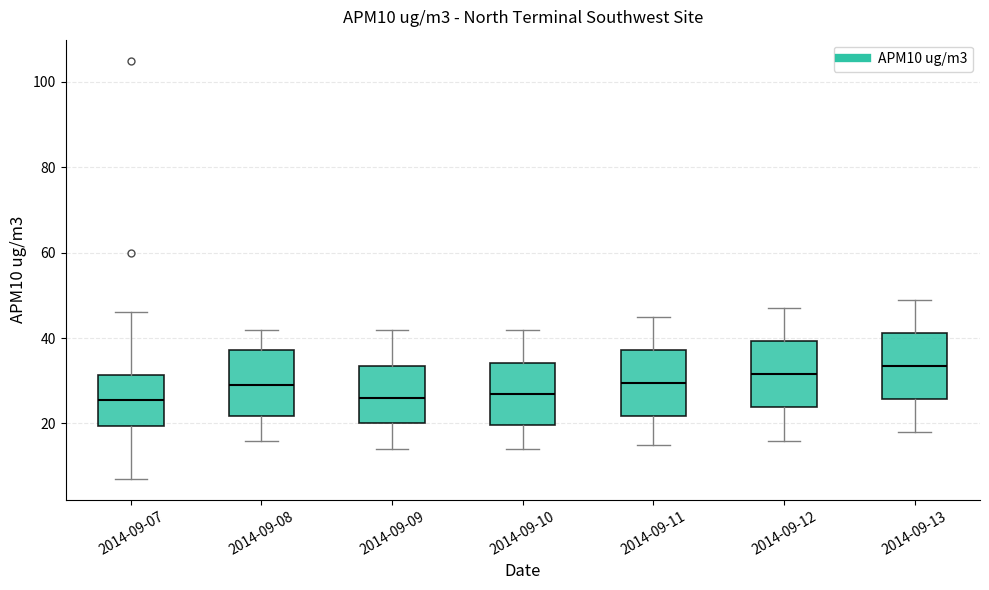

Which box has the highest median line?

2014-09-13